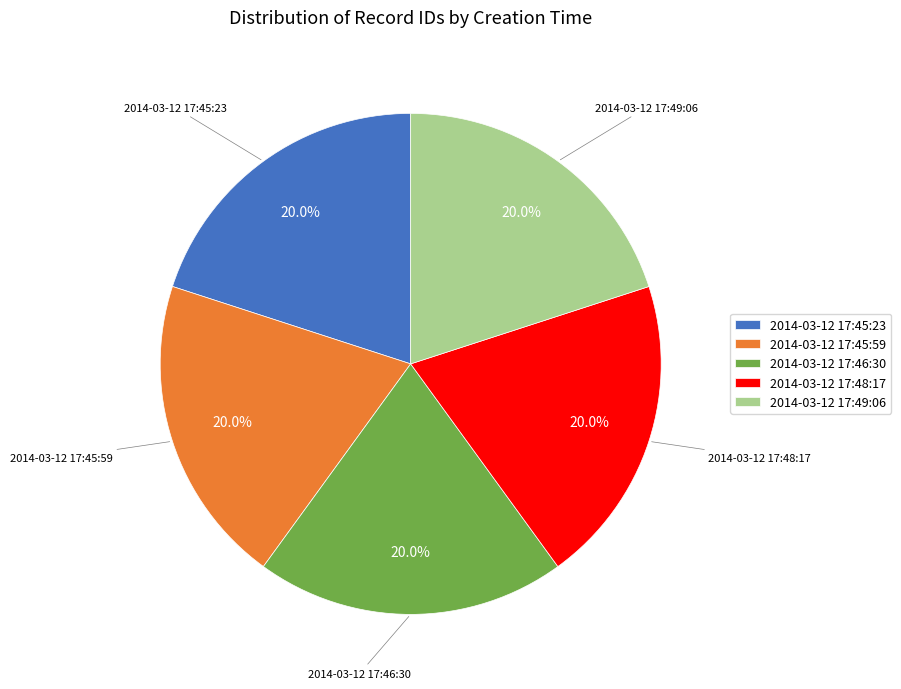

Is it true that 2014-03-12 17:45:59 is 12% of the pie?

False